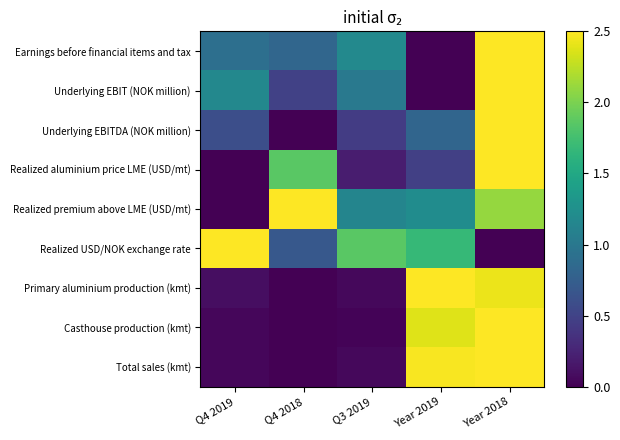

Between Year 2018 and Q3 2019, which is larger?

Year 2018